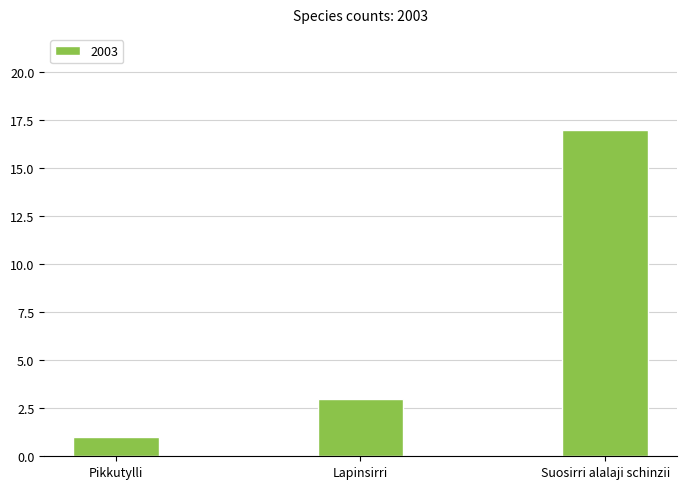

At which category does the chart reach its minimum across all series?

Pikkutylli